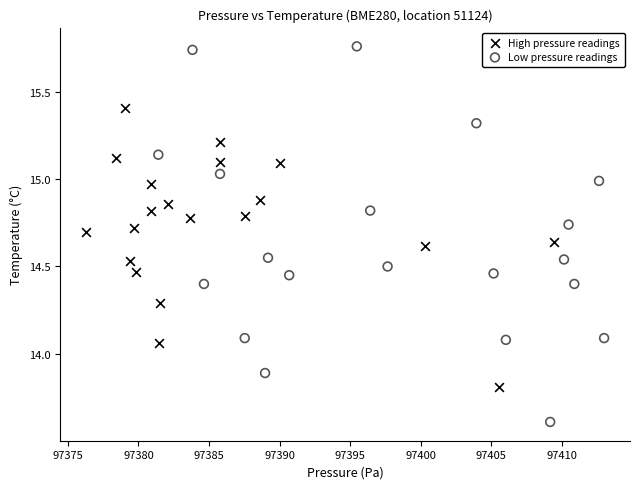

Which series reaches the maximum Y coordinate?

Low pressure readings